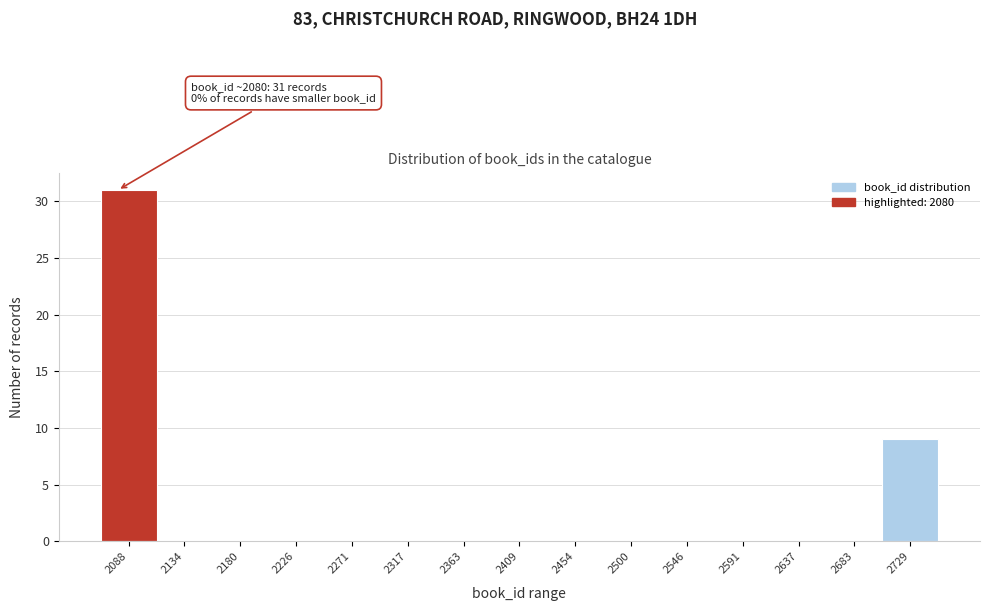

Which range on the x-axis has the tallest bar?

2065 to 2110